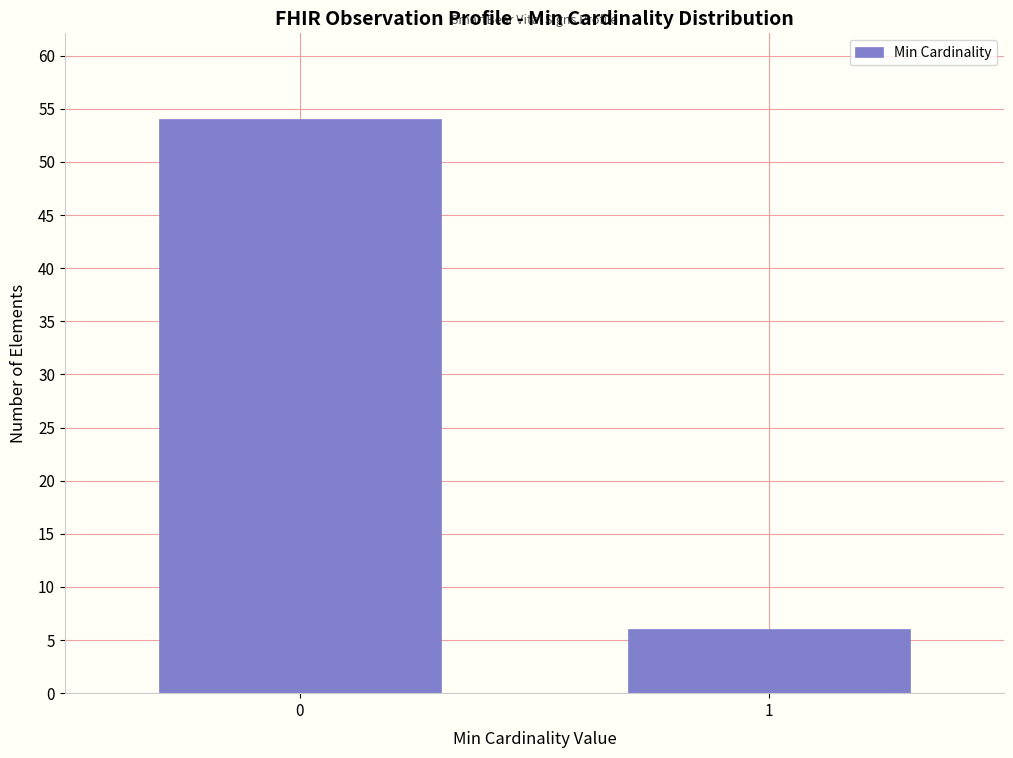

Reading right to left, extract all data points from this chart.

6	54